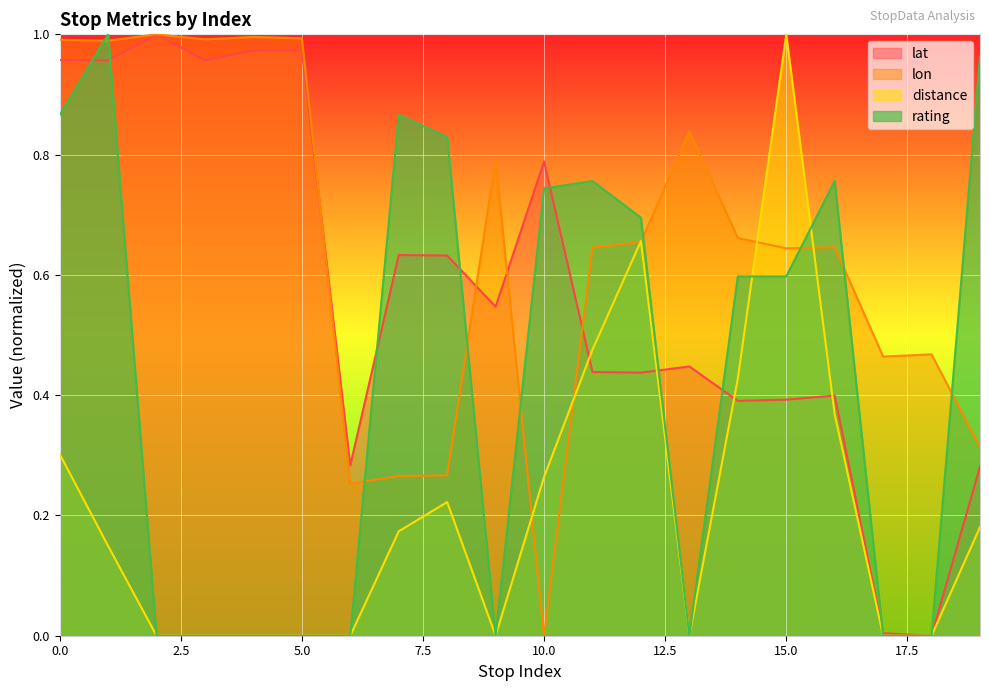

At which label does lon reach its peak?

2